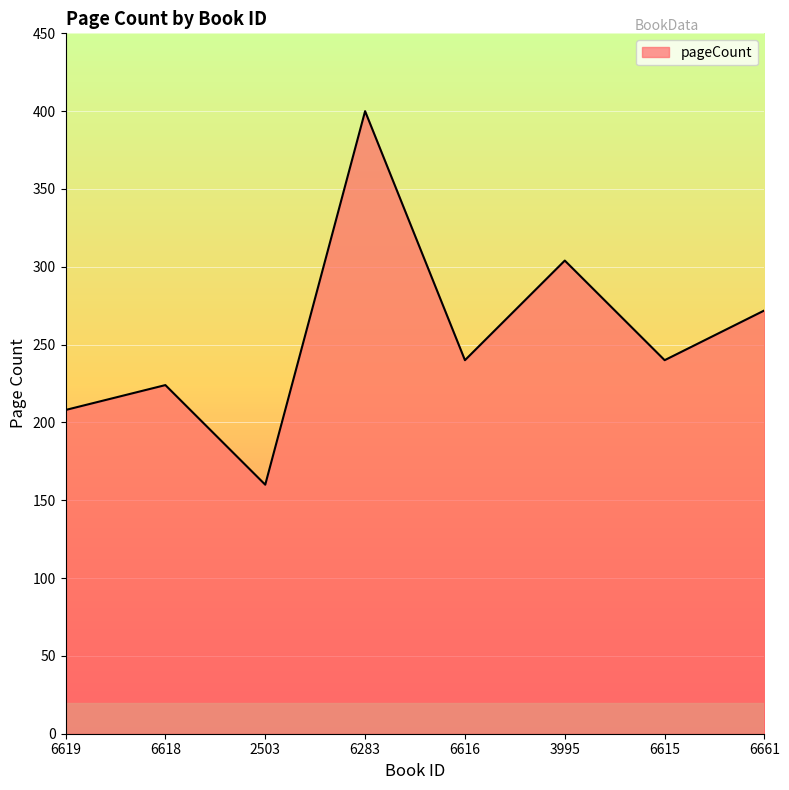

Does the chart display data point markers on the line(s)?

No